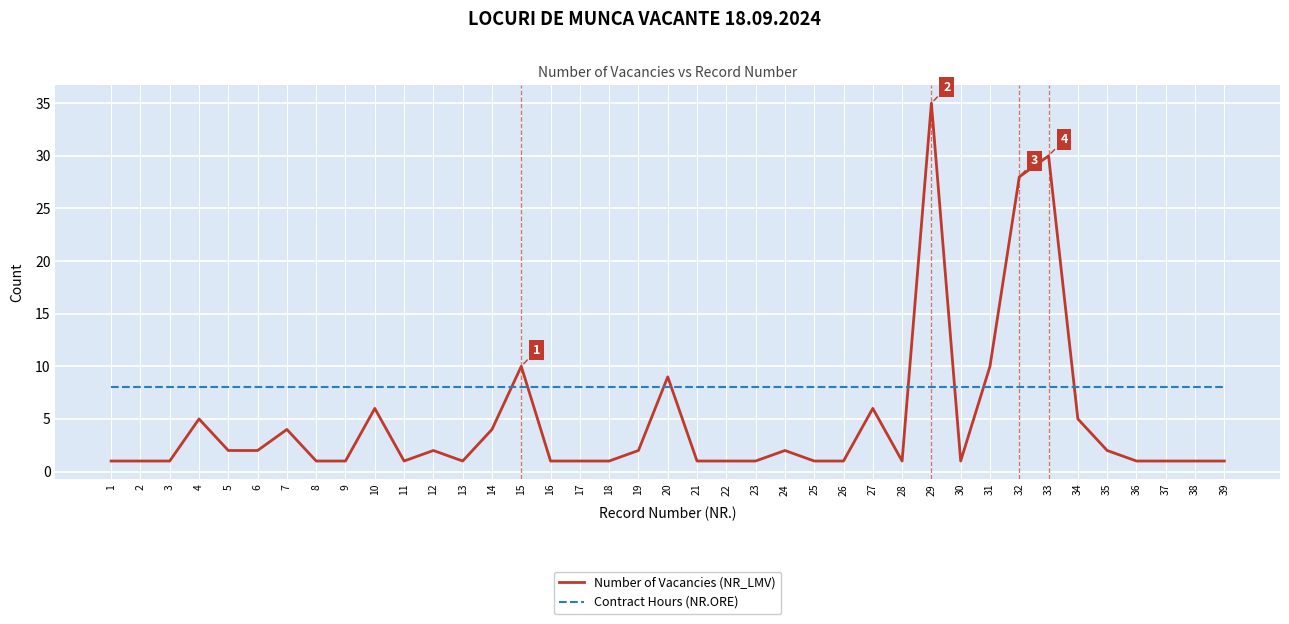

What is the total value across all series at 12?

10